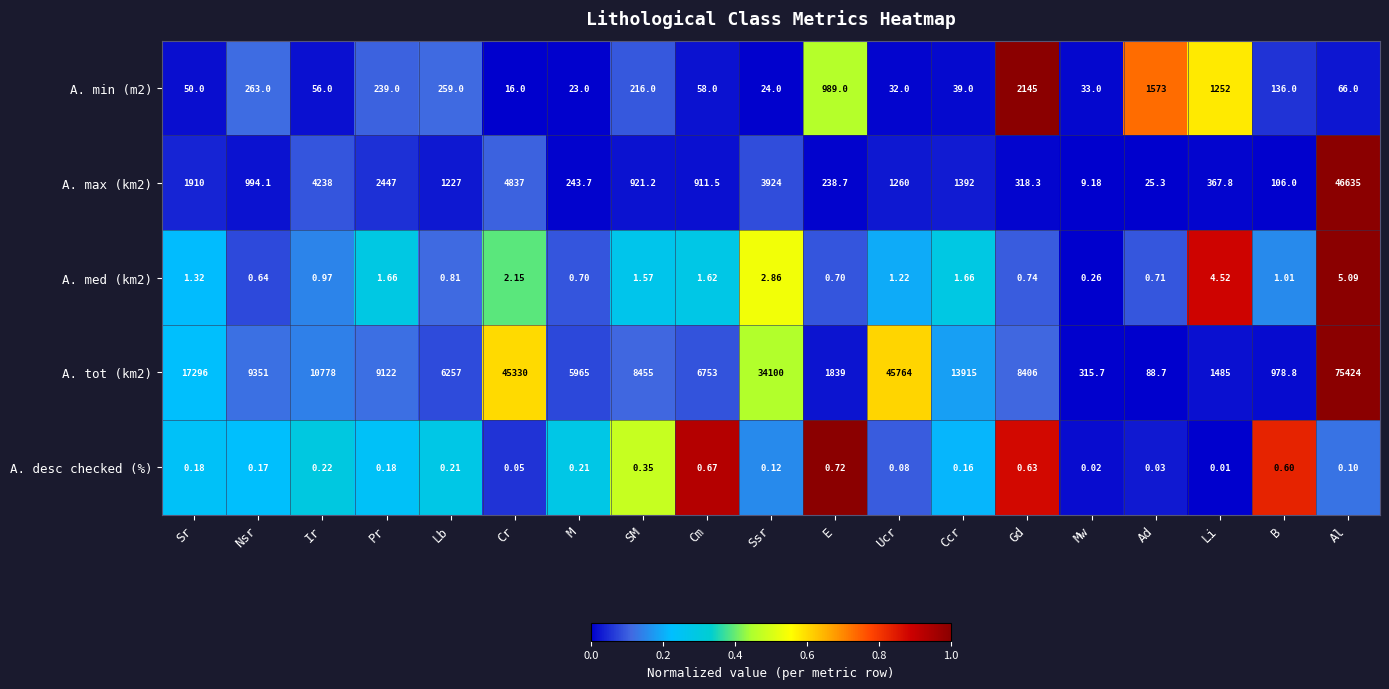

Which label corresponds to the largest value in the chart?

Al